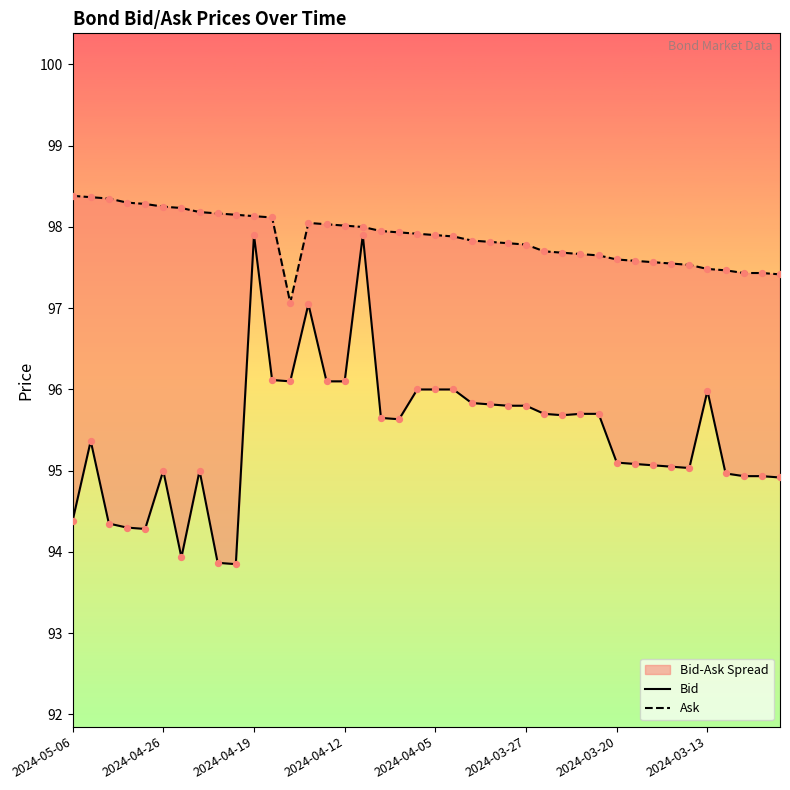

At how many categories does at least one series exceed 96?

40